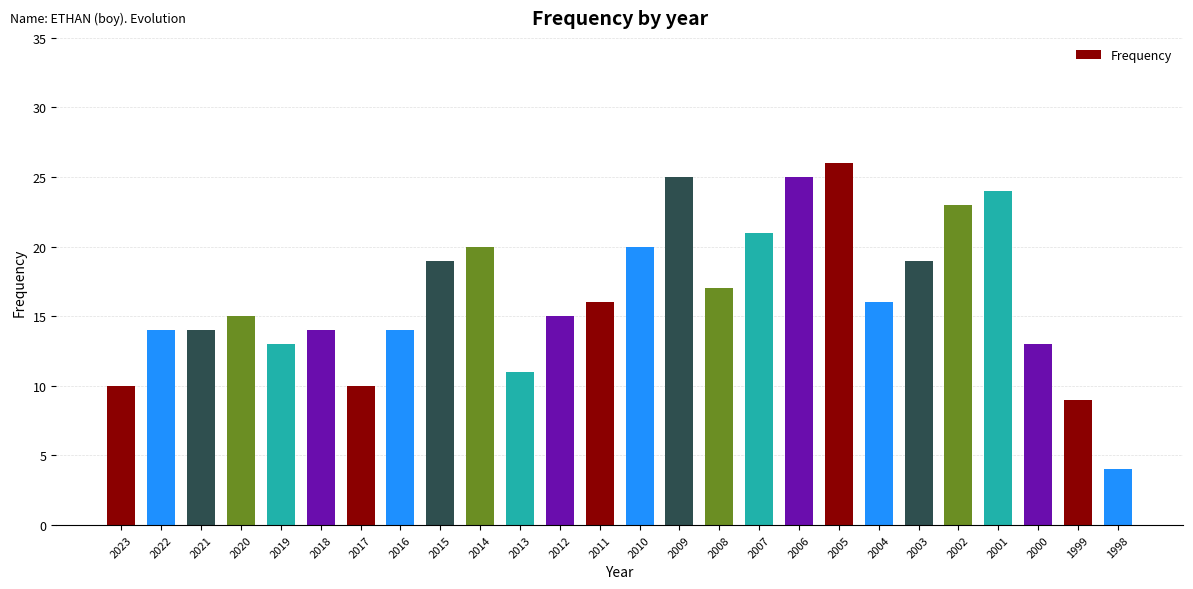

How many bars are there in total?

26